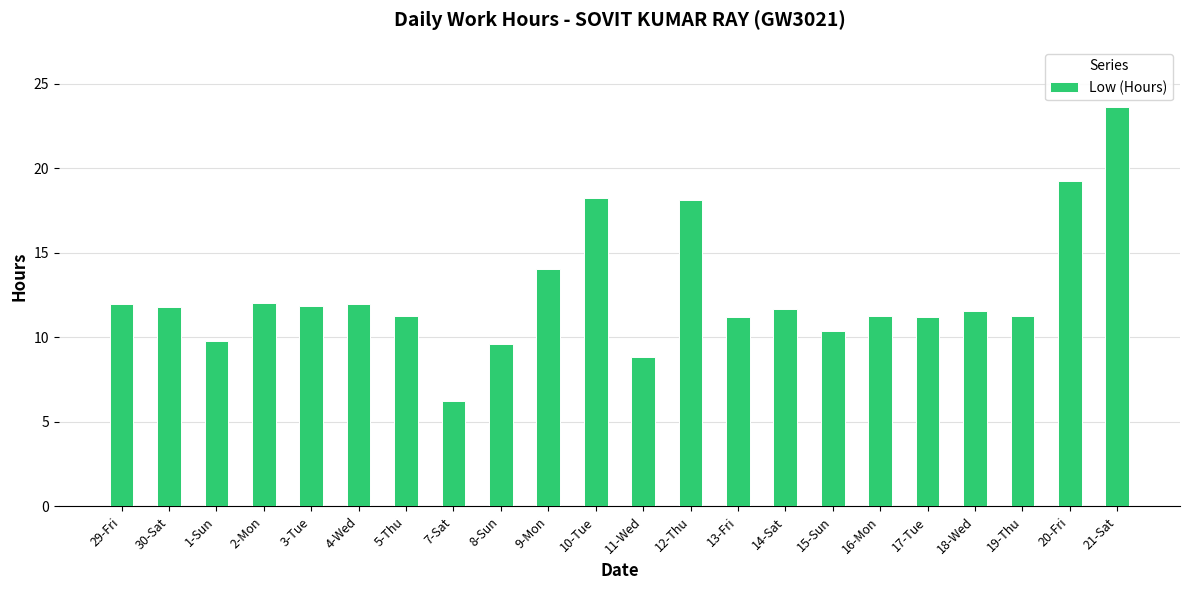

How many bars are there in total?

22